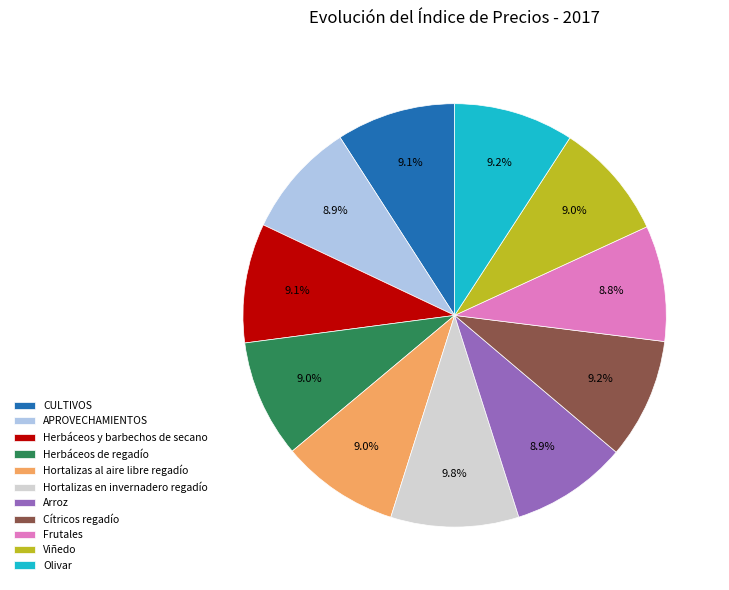

Combined, do Herbáceos y barbechos de secano and Hortalizas en invernadero regadío account for over 50%?

No